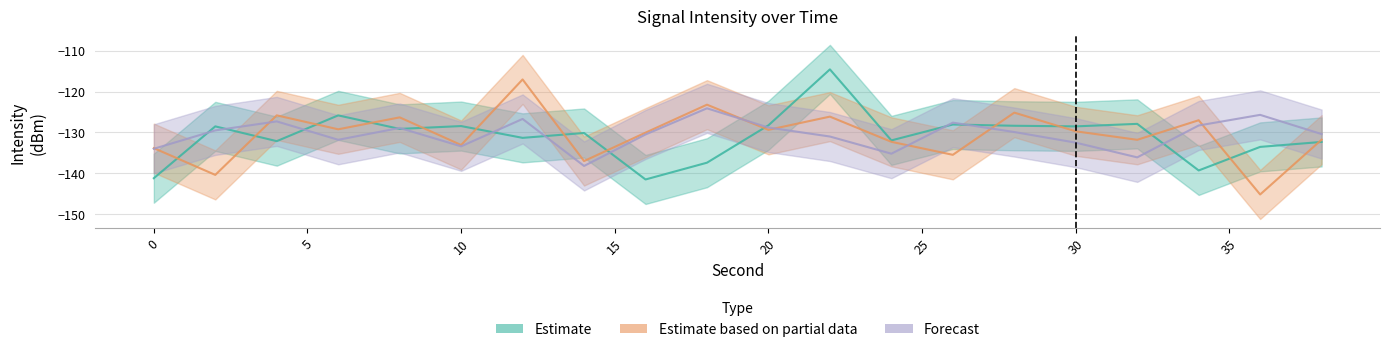

The value of Estimate at 38 is -132.3. True or false?

True